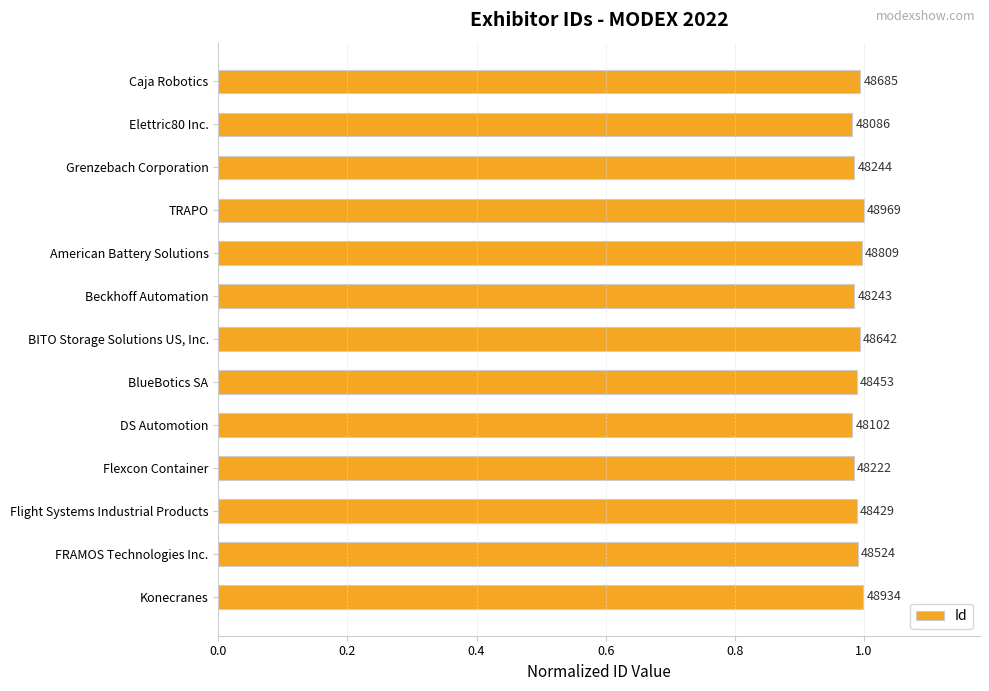

Does the chart contain any negative values?

No